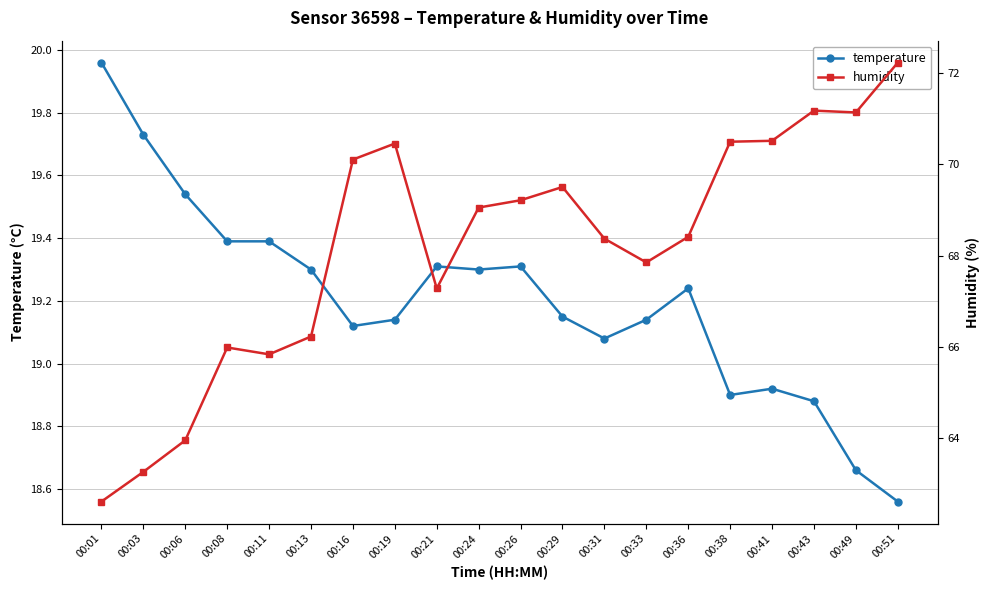

What is the total value across all series at 00:43?

90.0